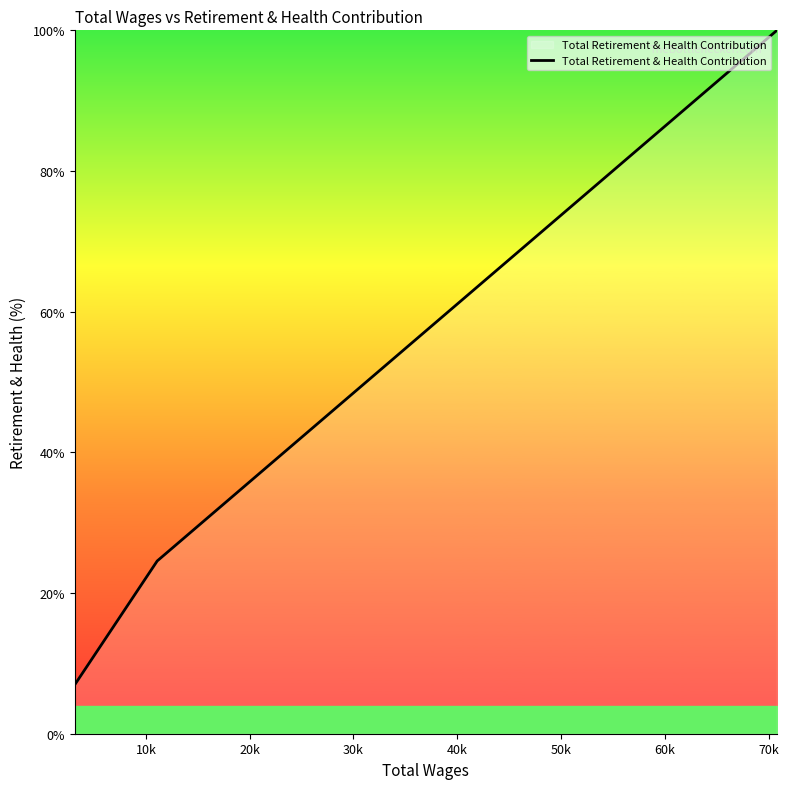

What is the difference between the maximum and minimum values?

93.0